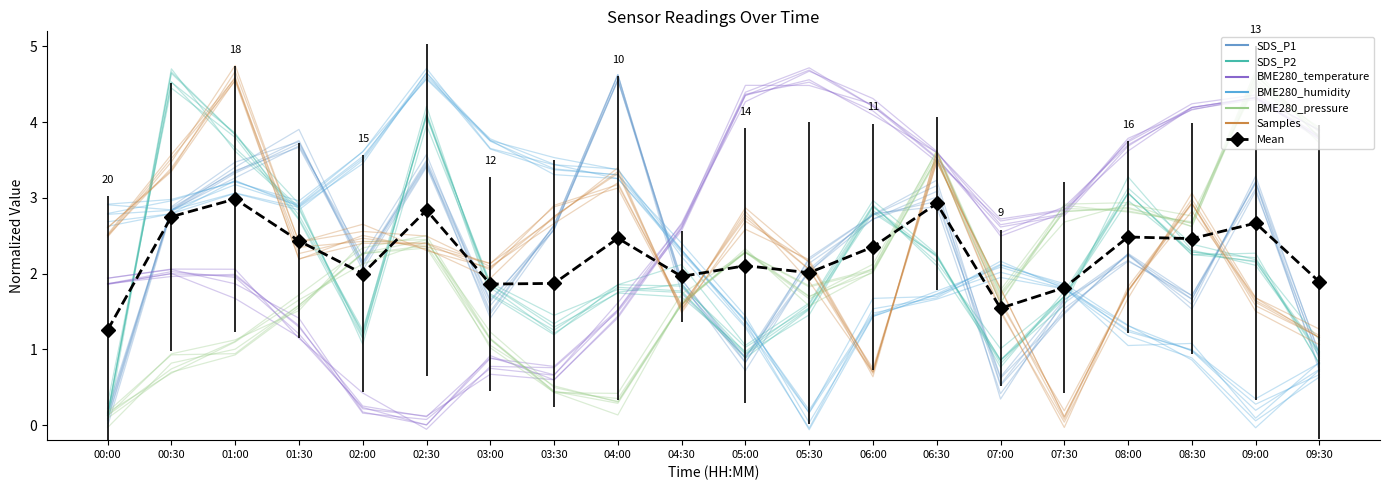

How many data points in BME280_temperature are less than 2?

8